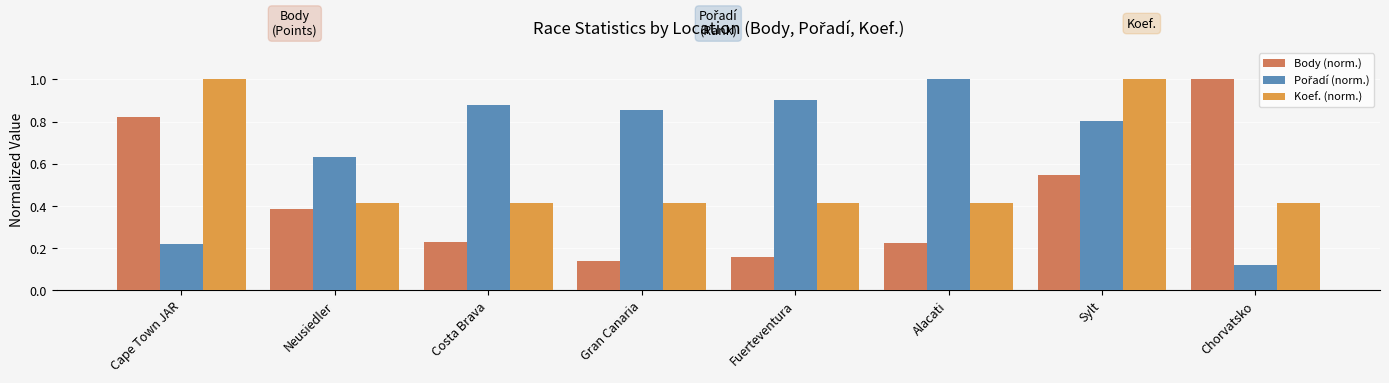

What is the label of the 6th bar from the left?

Alacati